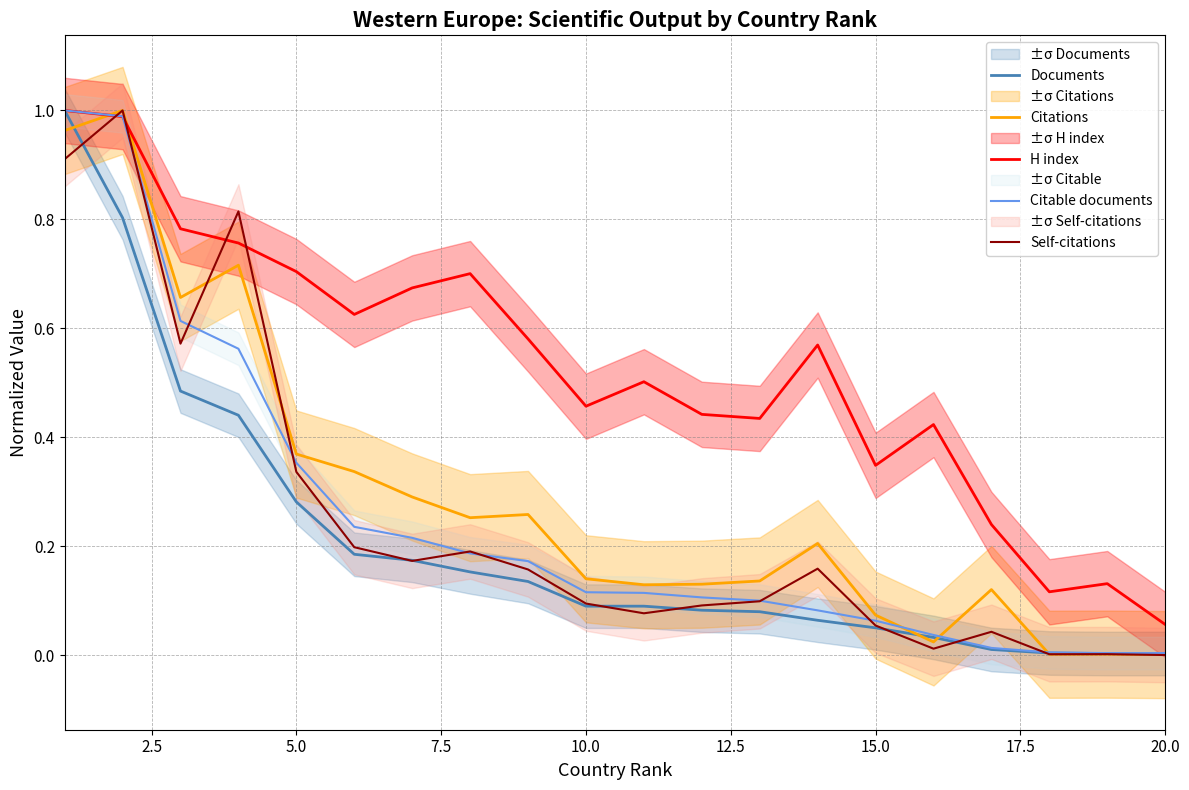

How many lines are shown in the chart?

5